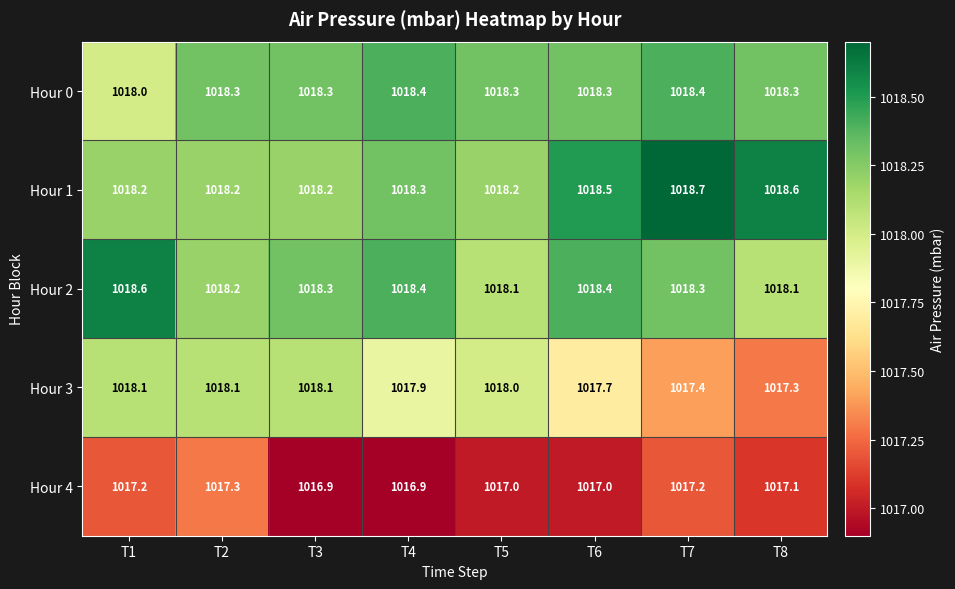

List the series in order of their peak value, highest first.

Hour 1, Hour 2, Hour 0, Hour 3, Hour 4